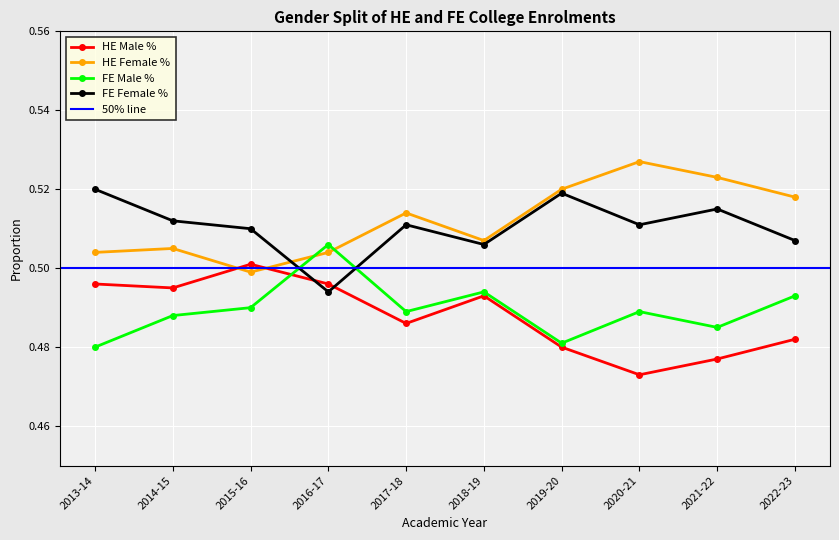

Count the number of data series in this chart.

4